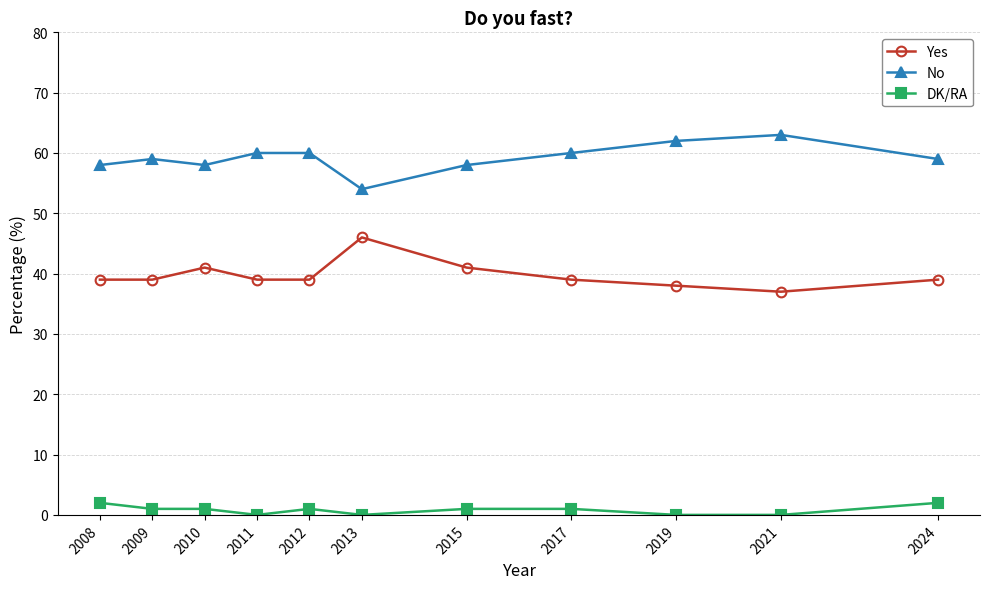

True or false: Yes and DK/RA cross at least once.

False